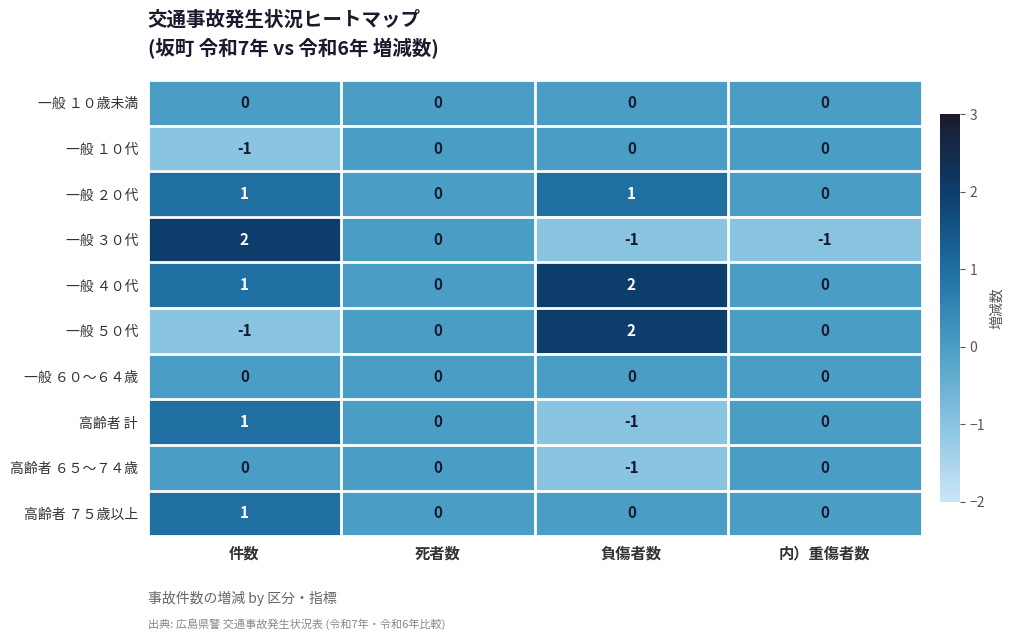

At which category is the sum across all series the highest?

件数